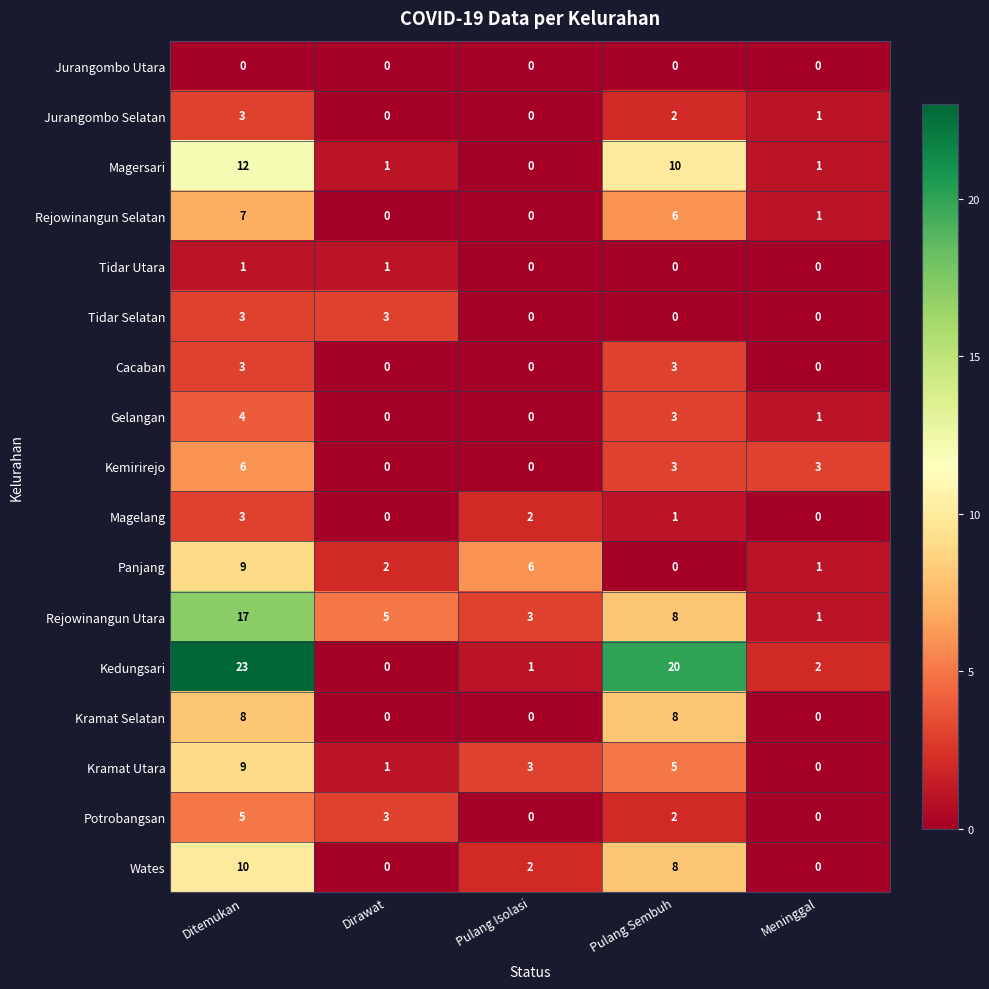

List the labels in order of Kramat Utara value, largest first.

Ditemukan, Pulang Sembuh, Pulang Isolasi, Dirawat, Meninggal